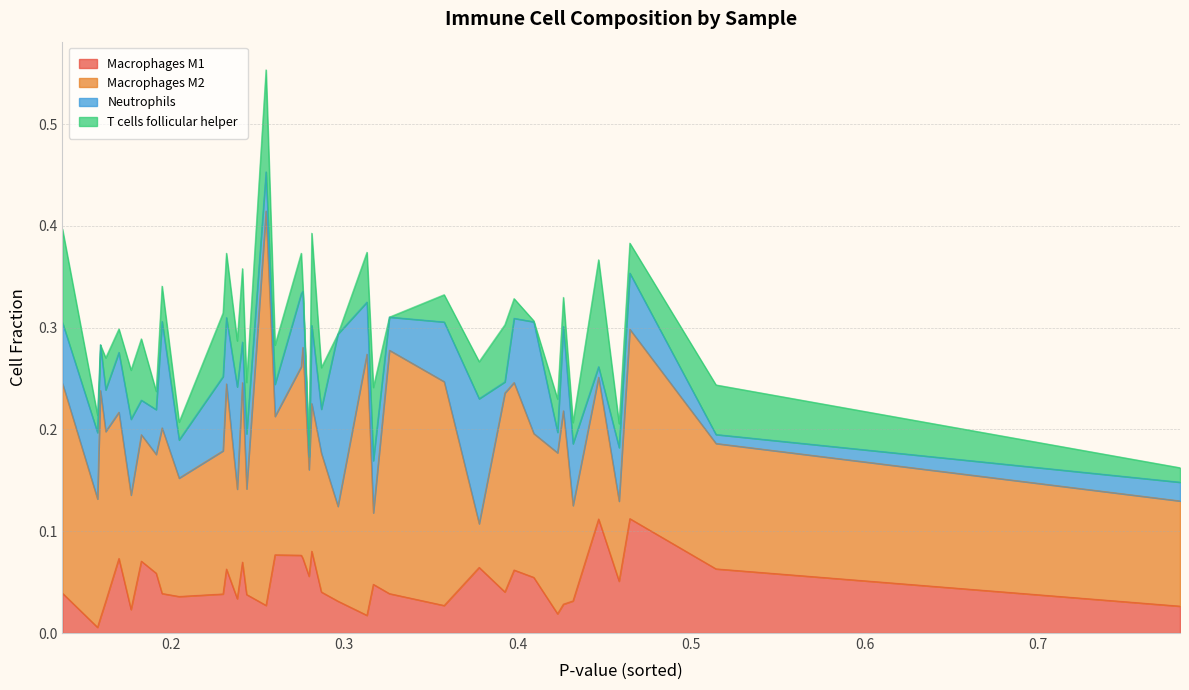

What is the difference between the highest and lowest values at 0.275117799605441?

0.1